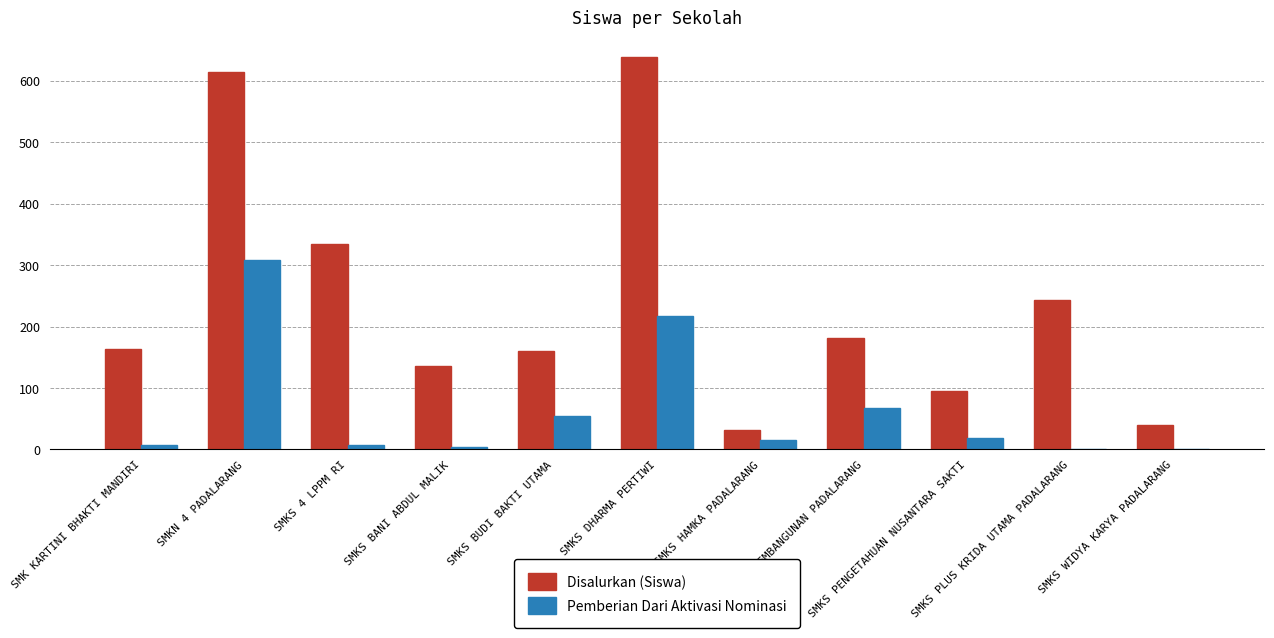

Which series changed the most between SMKS DHARMA PERTIWI and SMKS WIDYA KARYA PADALARANG?

Disalurkan (Siswa)